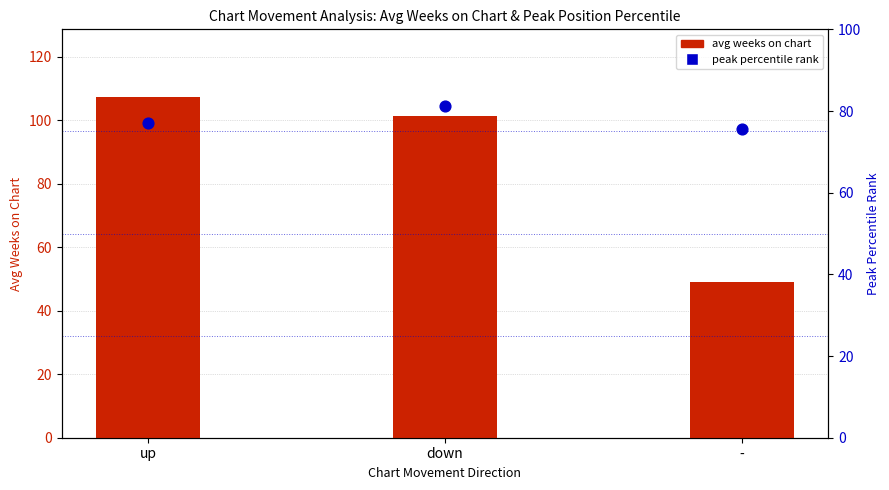

Which series has the largest total across all categories?

avg weeks on chart